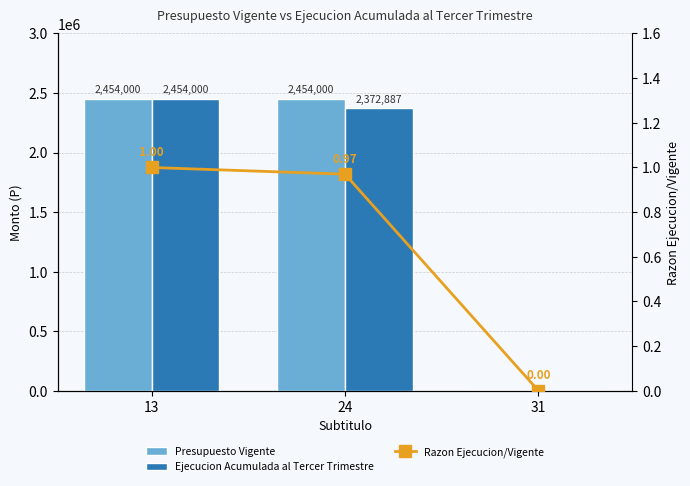

Rank the categories by Presupuesto Vigente value from lowest to highest.

31, 13, 24